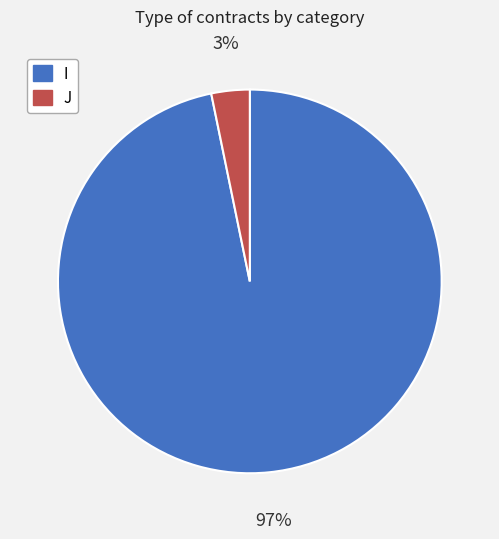

Is it true that J is 3% of the pie?

True